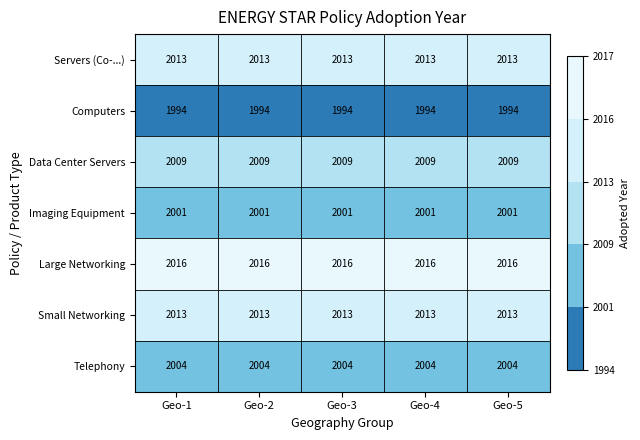

What is the highest value of the Large Networking series?

2016